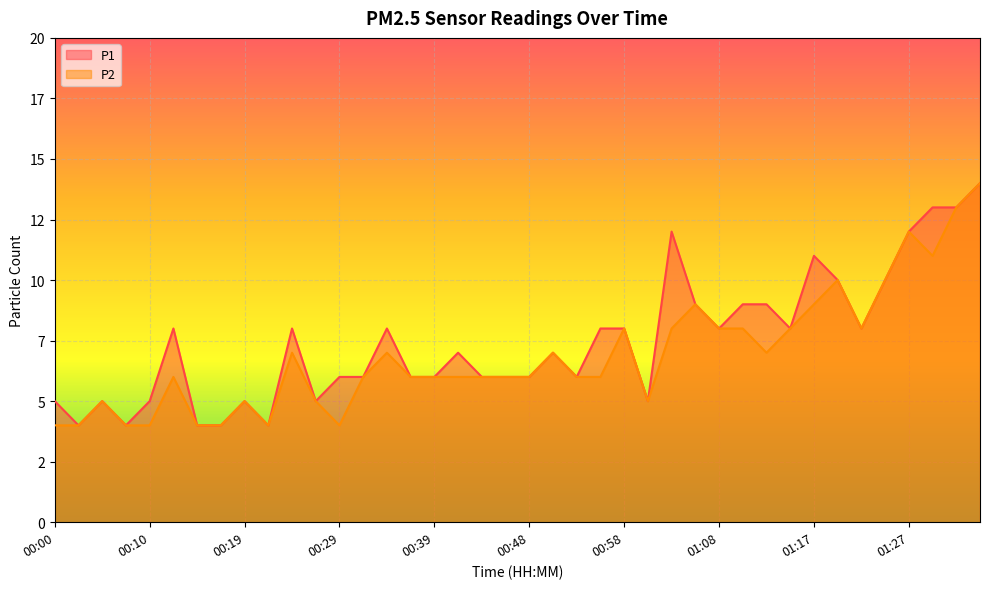

Reading left to right, transcribe all the data shown in this chart.

P1: 5	4	5	4	5	8	4	4	5	4	8	5	6	6	8	6	6	7	6	6	6	7	6	8	8	5	12	9	8	9	9	8	11	10	8	10	12	13	13	14
P2: 4	4	5	4	4	6	4	4	5	4	7	5	4	6	7	6	6	6	6	6	6	7	6	6	8	5	8	9	8	8	7	8	9	10	8	10	12	11	13	14